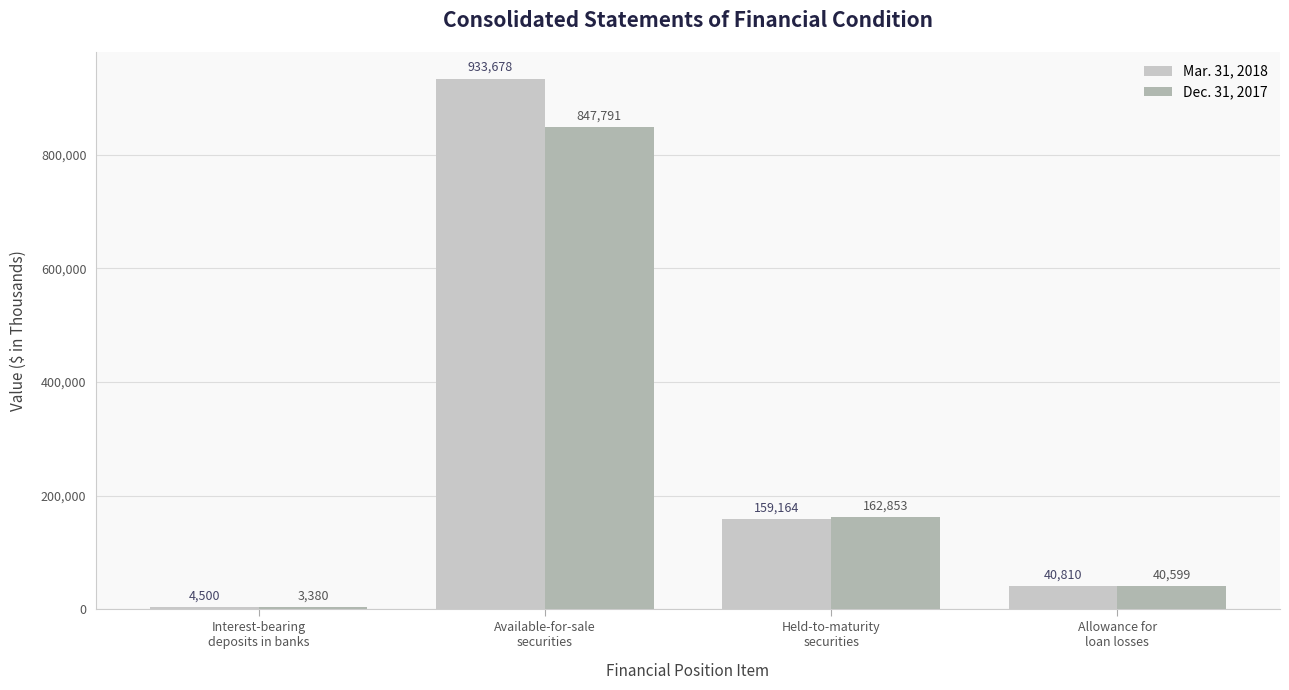

What is the label of the 2nd bar from the right?

Held-to-maturity
securities